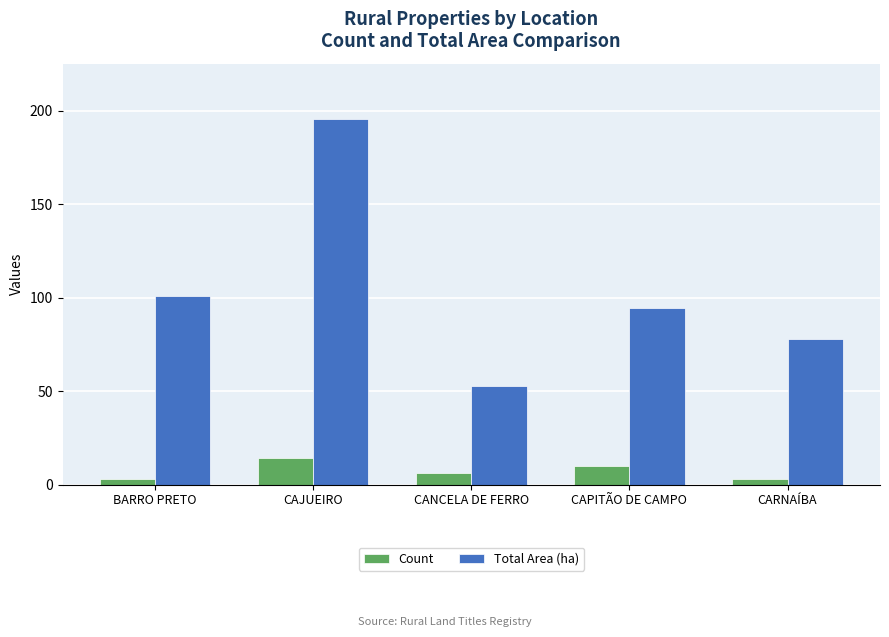

Rank the series at CAJUEIRO from lowest to highest value.

Count, Total Area (ha)